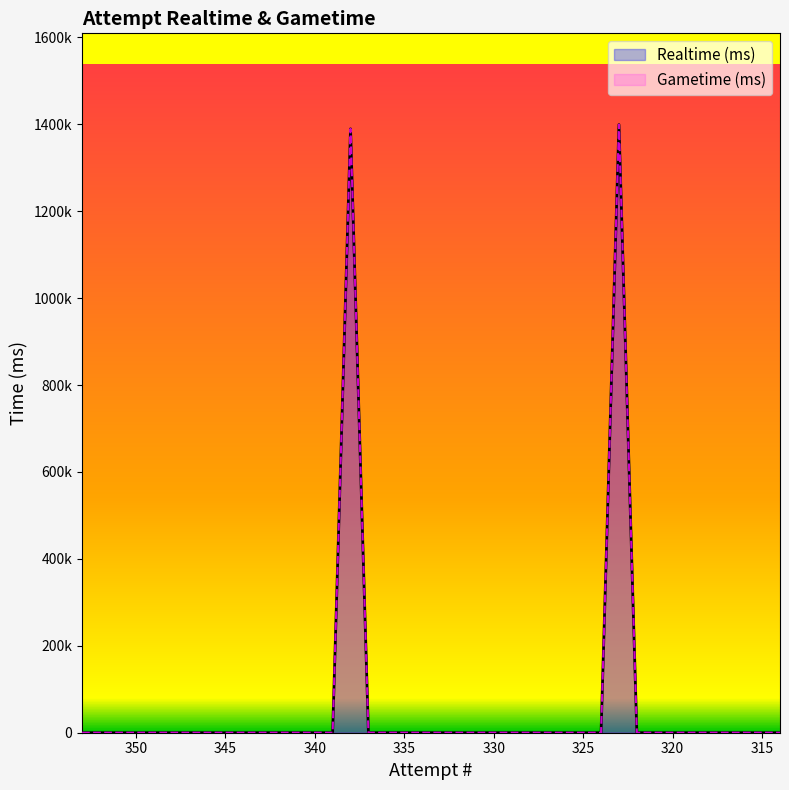

True or false: Gametime (ms) and Realtime (ms) cross at least once.

False